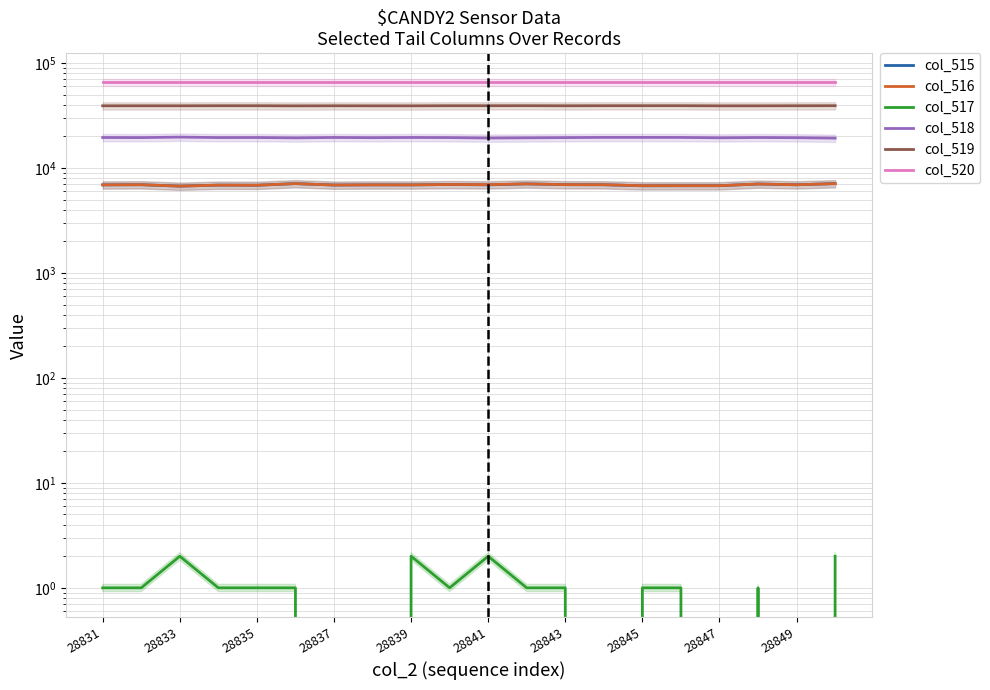

Is it true that col_517 equals 1 at 28845?

True